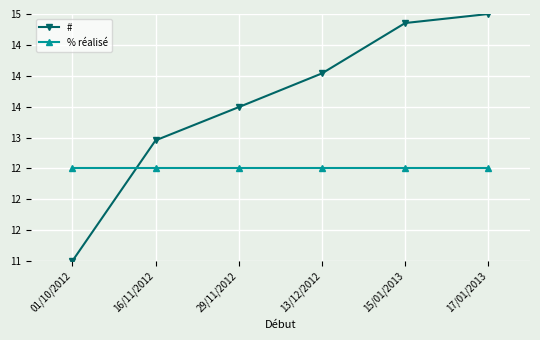

At which label does # first exceed 14?

13/12/2012